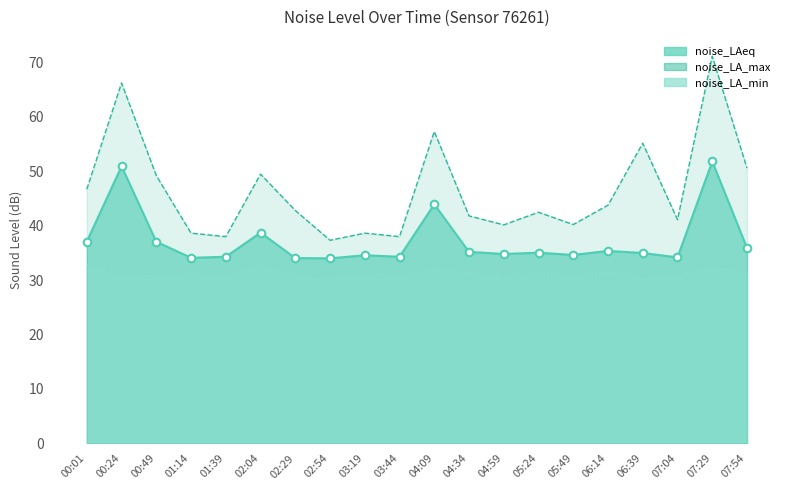

Which series has the widest spread of Y values?

noise_LA_max